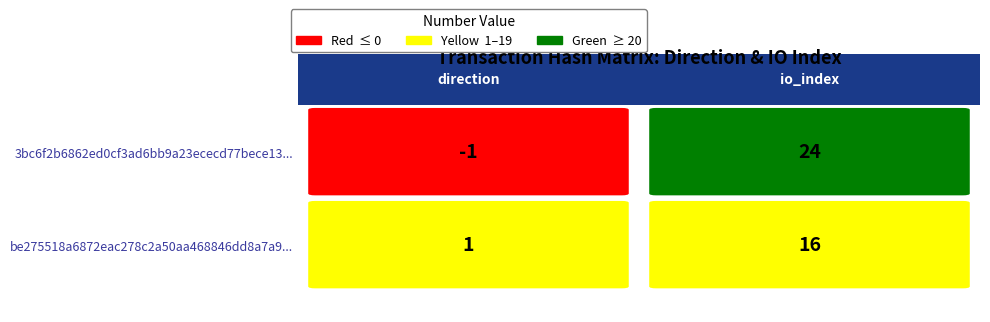

What is the sum of all be275518a6872eac278c2a50aa468846dd8a7a9 values?

17